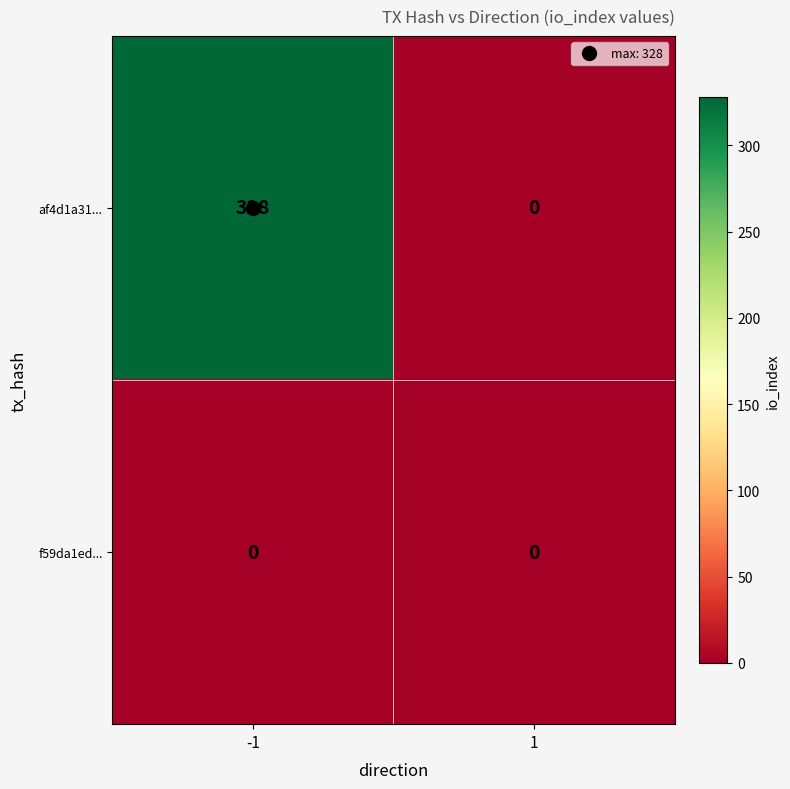

What is the total value across all series at -1?

328